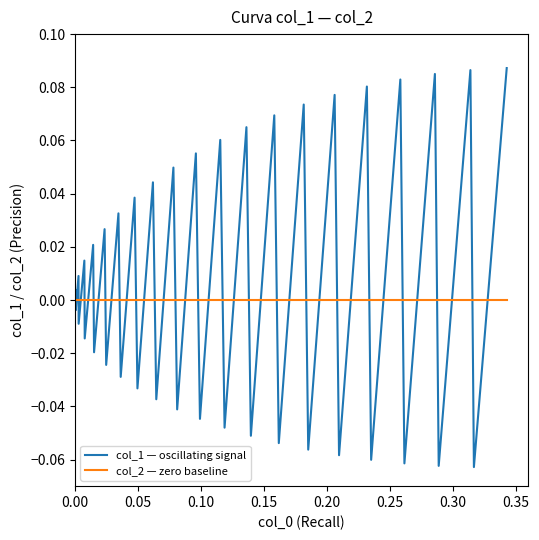

Which series has the largest range (max minus min)?

col_1 — oscillating signal